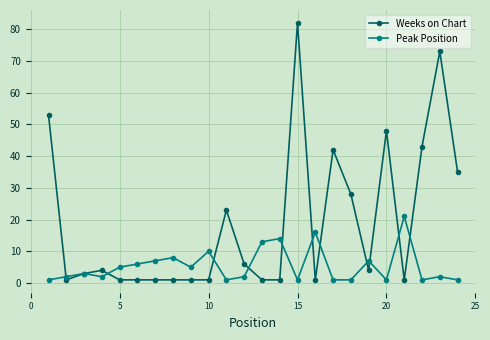

Which series has the largest total across all categories?

Weeks on Chart